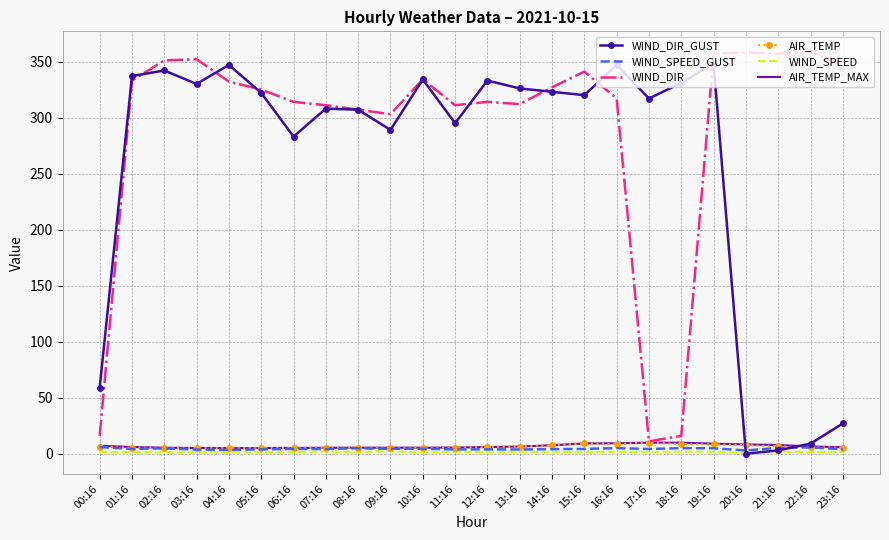

What is the difference between the highest and lowest values at 23:16?

344.4